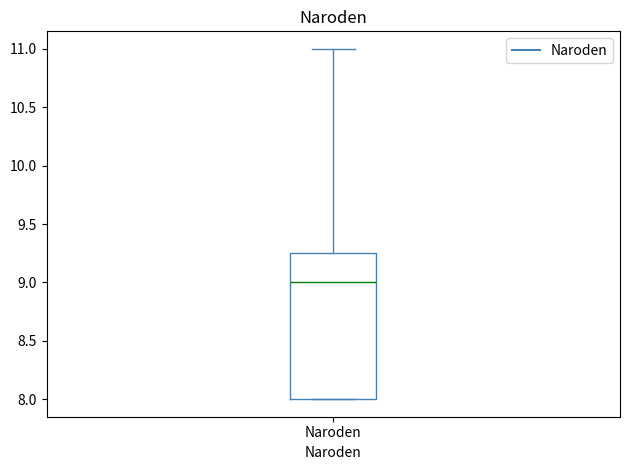

Transcribe this box plot: give where the median line is, the range the box spans, and where the two whiskers end, as read against the y-axis. The values are not printed on the chart, so give them approximately, as read against the axis.

median 9.00, box 8.00 to 9.25, whiskers 8.00 to 11.00